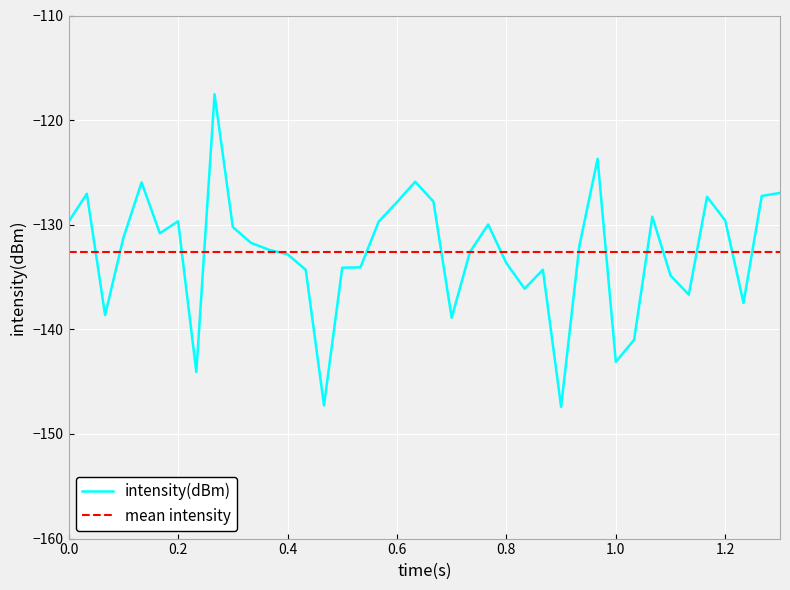

List the series in order of their peak value, highest first.

intensity(dBm), mean intensity